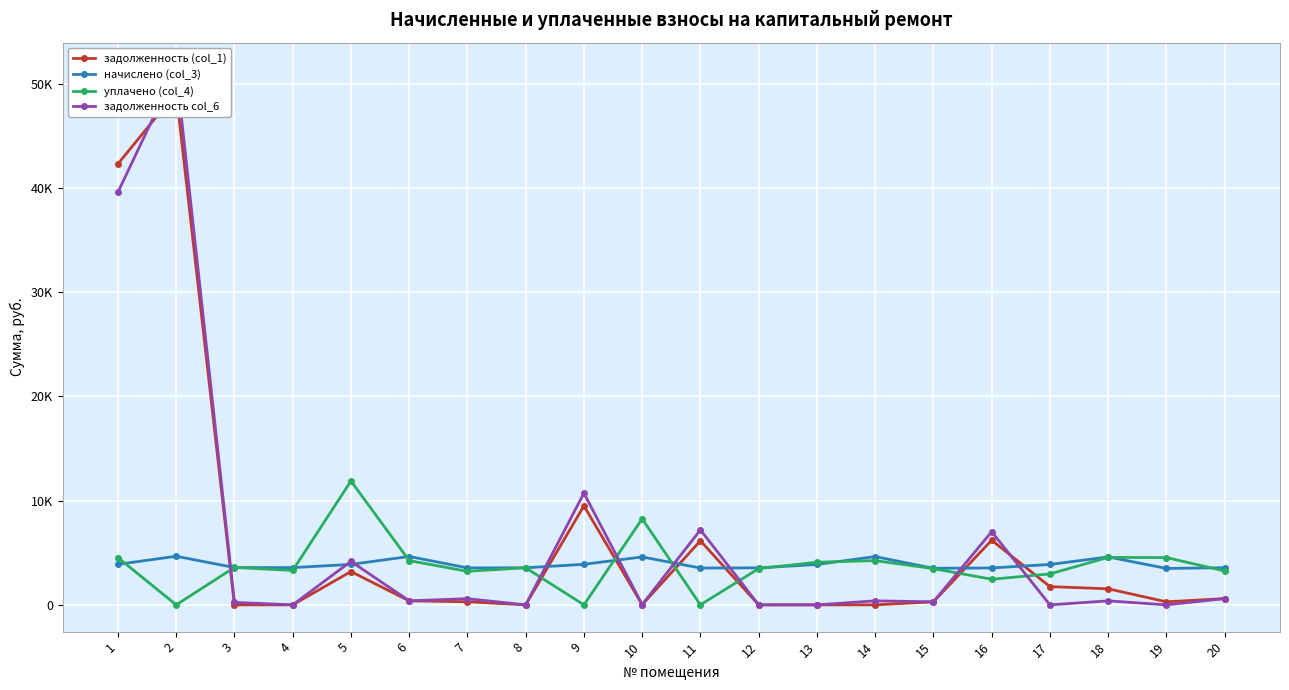

How many positive values does the задолженность (col_1) series have?

14